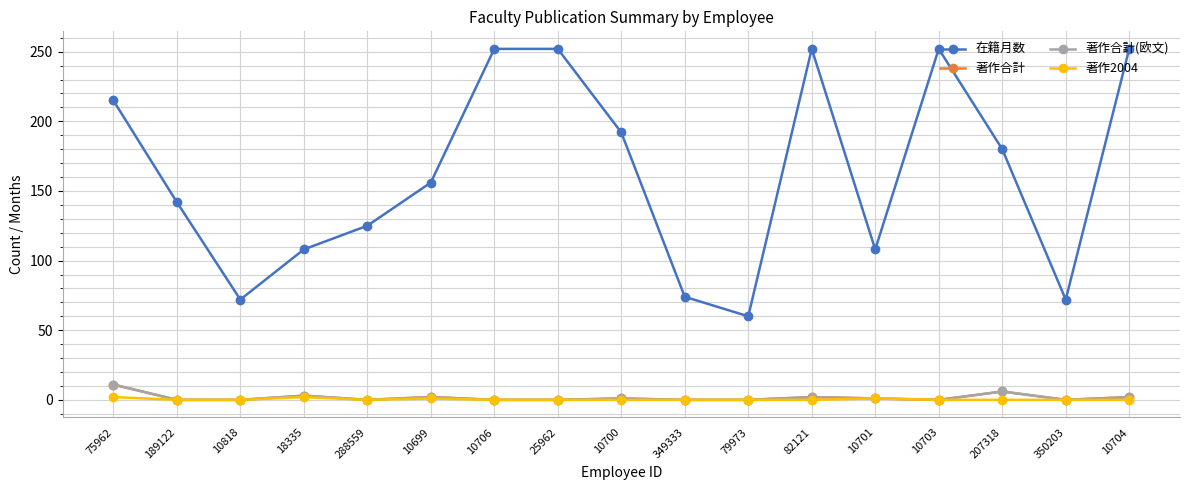

What position from the left is 10703?

14